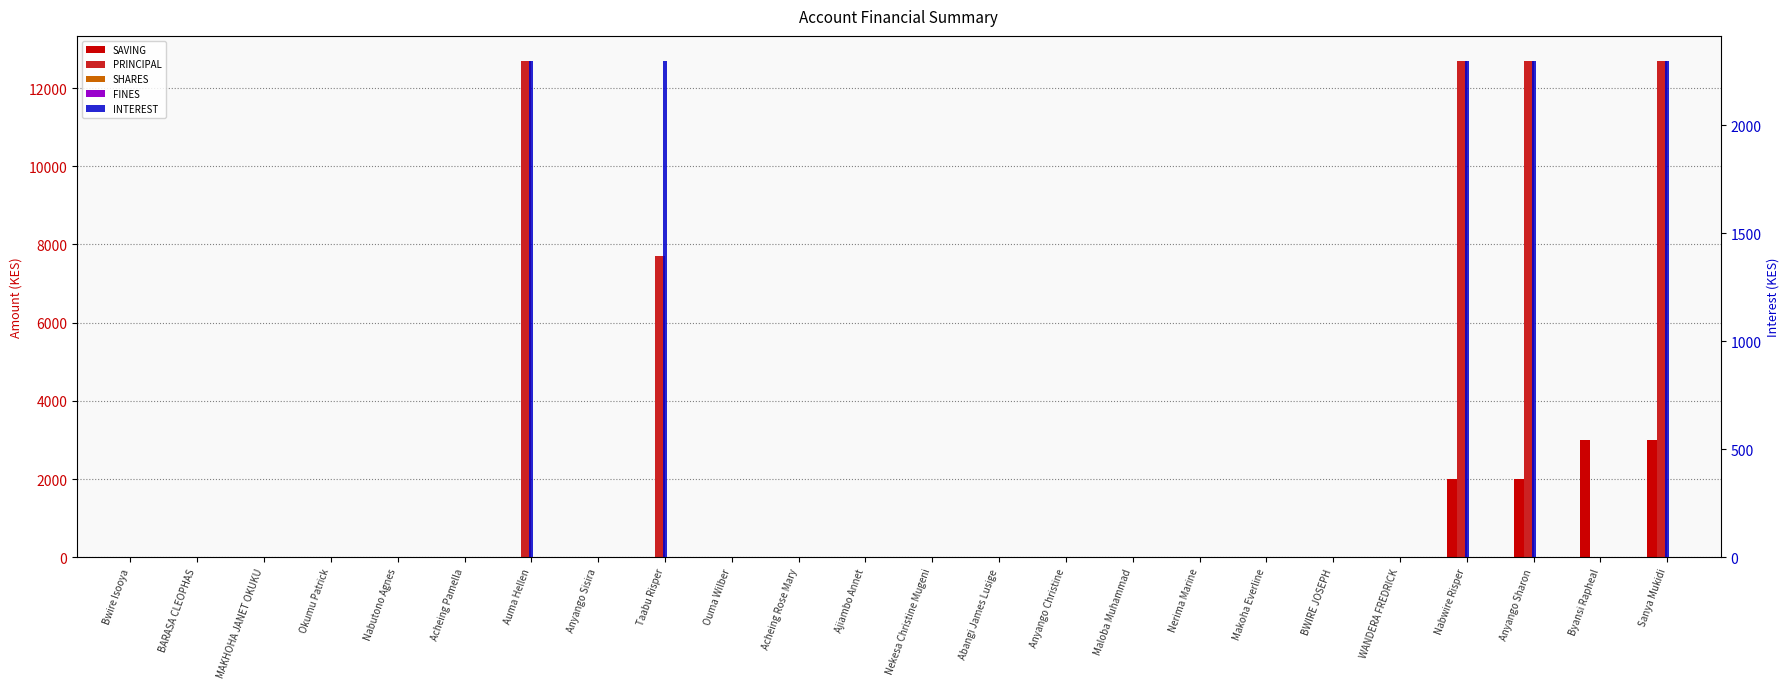

Reading left to right, extract all data points from this chart.

SAVING: Bwire Isooya=0	BARASA CLEOPHAS=0	MAKHOHA JANET OKUKU=0	Okumu Patrick=0	Nabutono Agnes=0	Acheing Pamella=0	Auma Hellen=0	Anyango Sisira=0	Taabu Risper=0	Ouma Wilber=0	Acheing Rose Mary=0	Ajiambo Annet=0	Nekesa Christine Mugeni=0	Abangi James Lusige=0	Anyango Christine=0	Maloba Muhammad=0	Nerima Marine=0	Makoha Everline=0	BWIRE JOSEPH=0	WANDERA FREDRICK=0	Nabwire Risper=2000	Anyango Sharon=2000	Byansi Rapheal=3000	Sanya Mukidi=3000
PRINCIPAL: Bwire Isooya=0	BARASA CLEOPHAS=0	MAKHOHA JANET OKUKU=0	Okumu Patrick=0	Nabutono Agnes=0	Acheing Pamella=0	Auma Hellen=12700	Anyango Sisira=0	Taabu Risper=7700	Ouma Wilber=0	Acheing Rose Mary=0	Ajiambo Annet=0	Nekesa Christine Mugeni=0	Abangi James Lusige=0	Anyango Christine=0	Maloba Muhammad=0	Nerima Marine=0	Makoha Everline=0	BWIRE JOSEPH=0	WANDERA FREDRICK=0	Nabwire Risper=12700	Anyango Sharon=12700	Byansi Rapheal=0	Sanya Mukidi=12700
SHARES: Bwire Isooya=0	BARASA CLEOPHAS=0	MAKHOHA JANET OKUKU=0	Okumu Patrick=0	Nabutono Agnes=0	Acheing Pamella=0	Auma Hellen=0	Anyango Sisira=0	Taabu Risper=0	Ouma Wilber=0	Acheing Rose Mary=0	Ajiambo Annet=0	Nekesa Christine Mugeni=0	Abangi James Lusige=0	Anyango Christine=0	Maloba Muhammad=0	Nerima Marine=0	Makoha Everline=0	BWIRE JOSEPH=0	WANDERA FREDRICK=0	Nabwire Risper=0	Anyango Sharon=0	Byansi Rapheal=0	Sanya Mukidi=0
FINES: Bwire Isooya=0	BARASA CLEOPHAS=0	MAKHOHA JANET OKUKU=0	Okumu Patrick=0	Nabutono Agnes=0	Acheing Pamella=0	Auma Hellen=0	Anyango Sisira=0	Taabu Risper=0	Ouma Wilber=0	Acheing Rose Mary=0	Ajiambo Annet=0	Nekesa Christine Mugeni=0	Abangi James Lusige=0	Anyango Christine=0	Maloba Muhammad=0	Nerima Marine=0	Makoha Everline=0	BWIRE JOSEPH=0	WANDERA FREDRICK=0	Nabwire Risper=0	Anyango Sharon=0	Byansi Rapheal=0	Sanya Mukidi=0
INTEREST: Bwire Isooya=0	BARASA CLEOPHAS=0	MAKHOHA JANET OKUKU=0	Okumu Patrick=0	Nabutono Agnes=0	Acheing Pamella=0	Auma Hellen=2300	Anyango Sisira=0	Taabu Risper=2300	Ouma Wilber=0	Acheing Rose Mary=0	Ajiambo Annet=0	Nekesa Christine Mugeni=0	Abangi James Lusige=0	Anyango Christine=0	Maloba Muhammad=0	Nerima Marine=0	Makoha Everline=0	BWIRE JOSEPH=0	WANDERA FREDRICK=0	Nabwire Risper=2300	Anyango Sharon=2300	Byansi Rapheal=0	Sanya Mukidi=2300